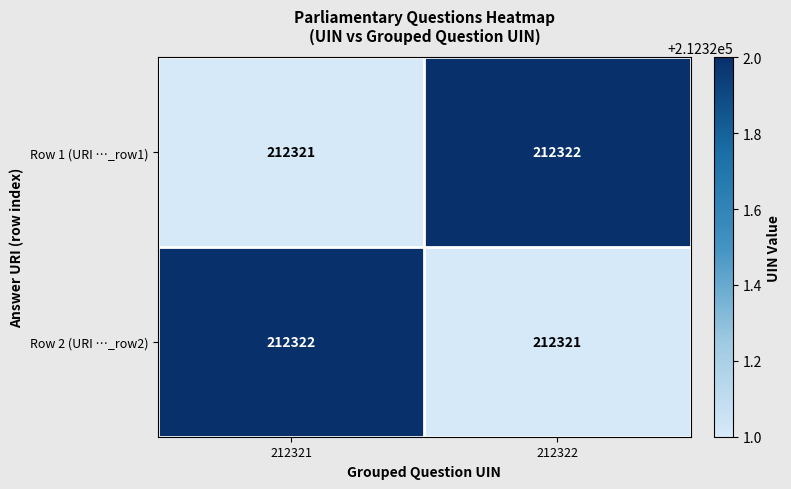

What is the spread (max minus min) of values at 212321?

1